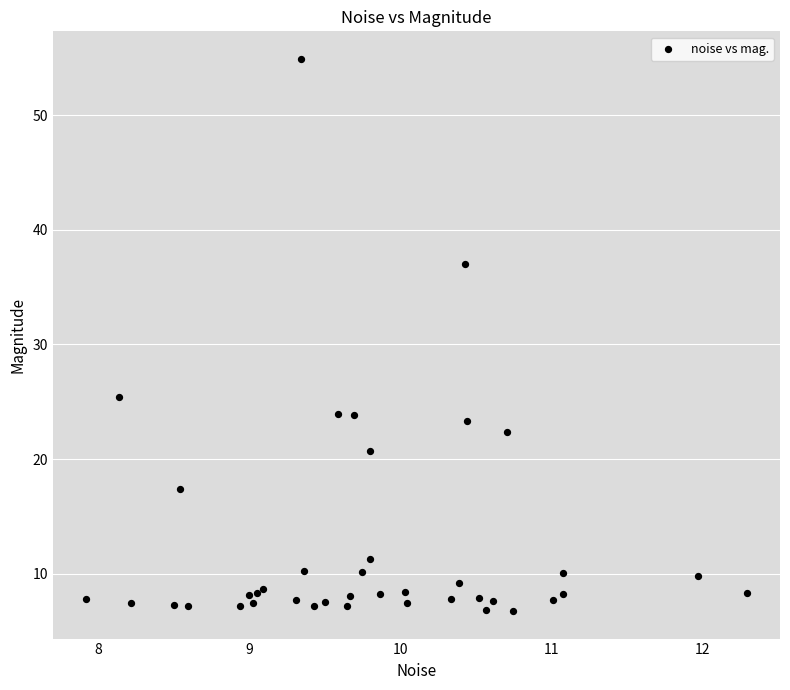

What Y value in the scatter plot is closest to 30?

25.4